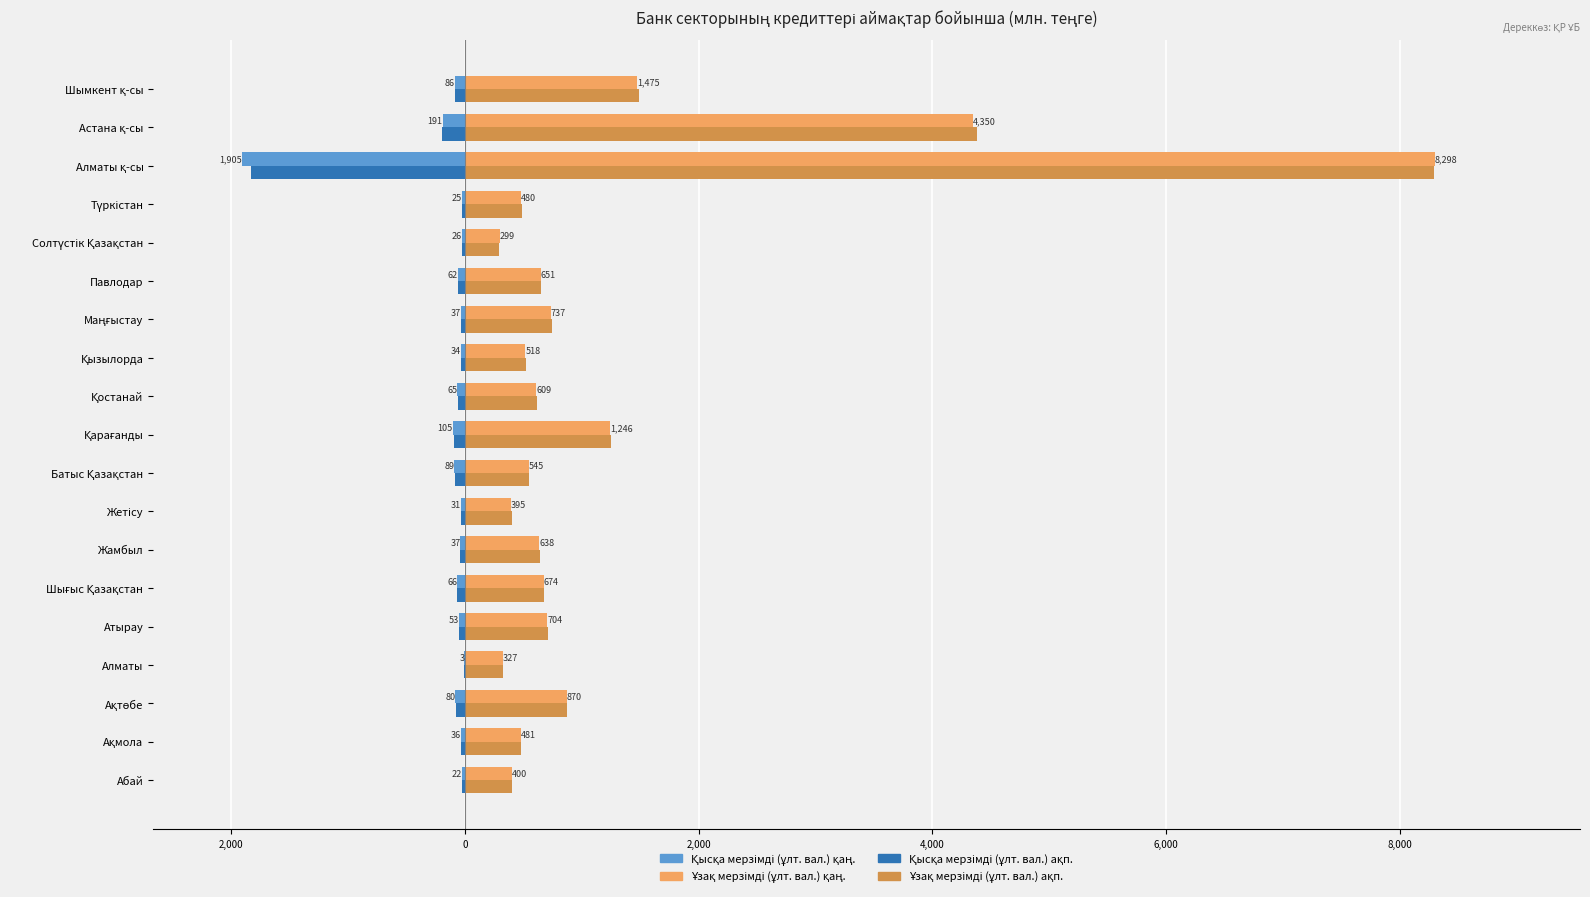

What is the maximum value shown in the chart?

8297.7